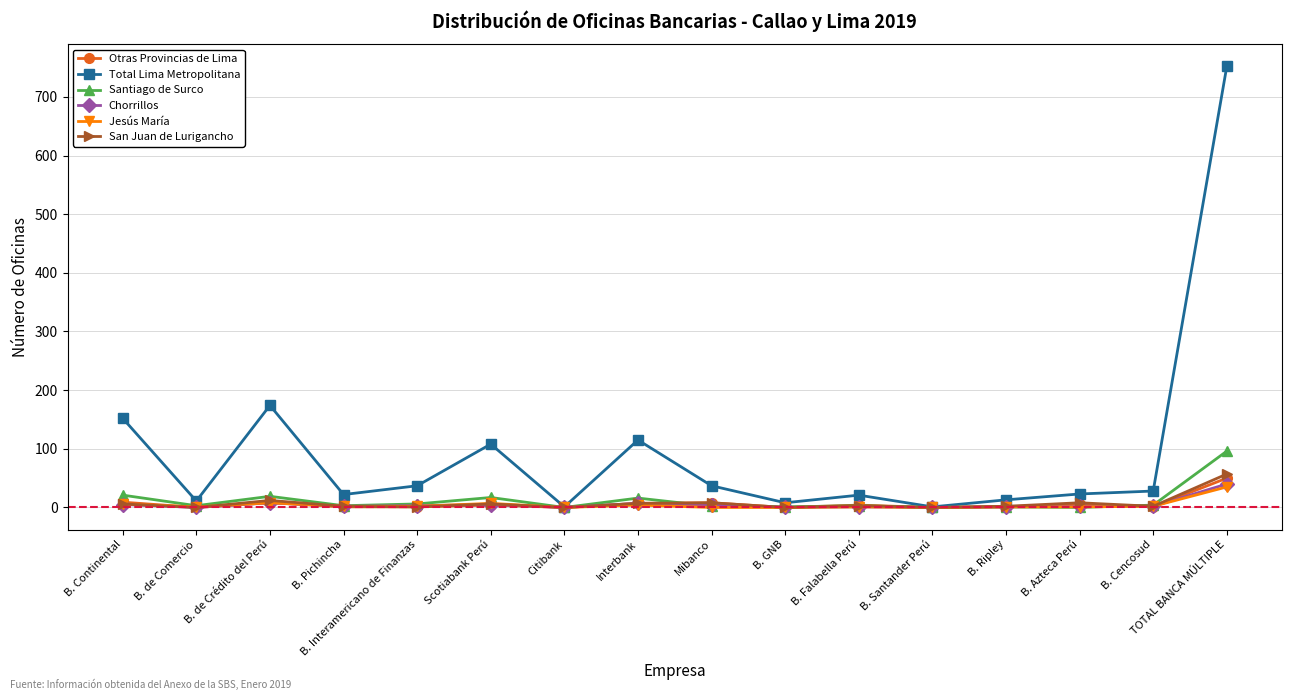

What is the label of the 4th point from the right?

B. Ripley